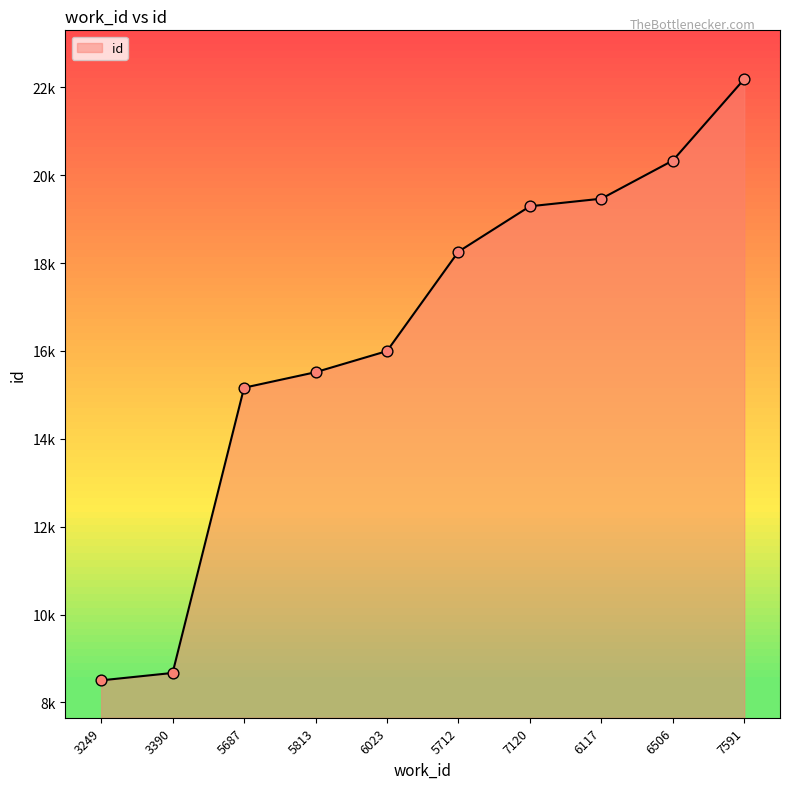

Does the chart have visible grid lines?

No